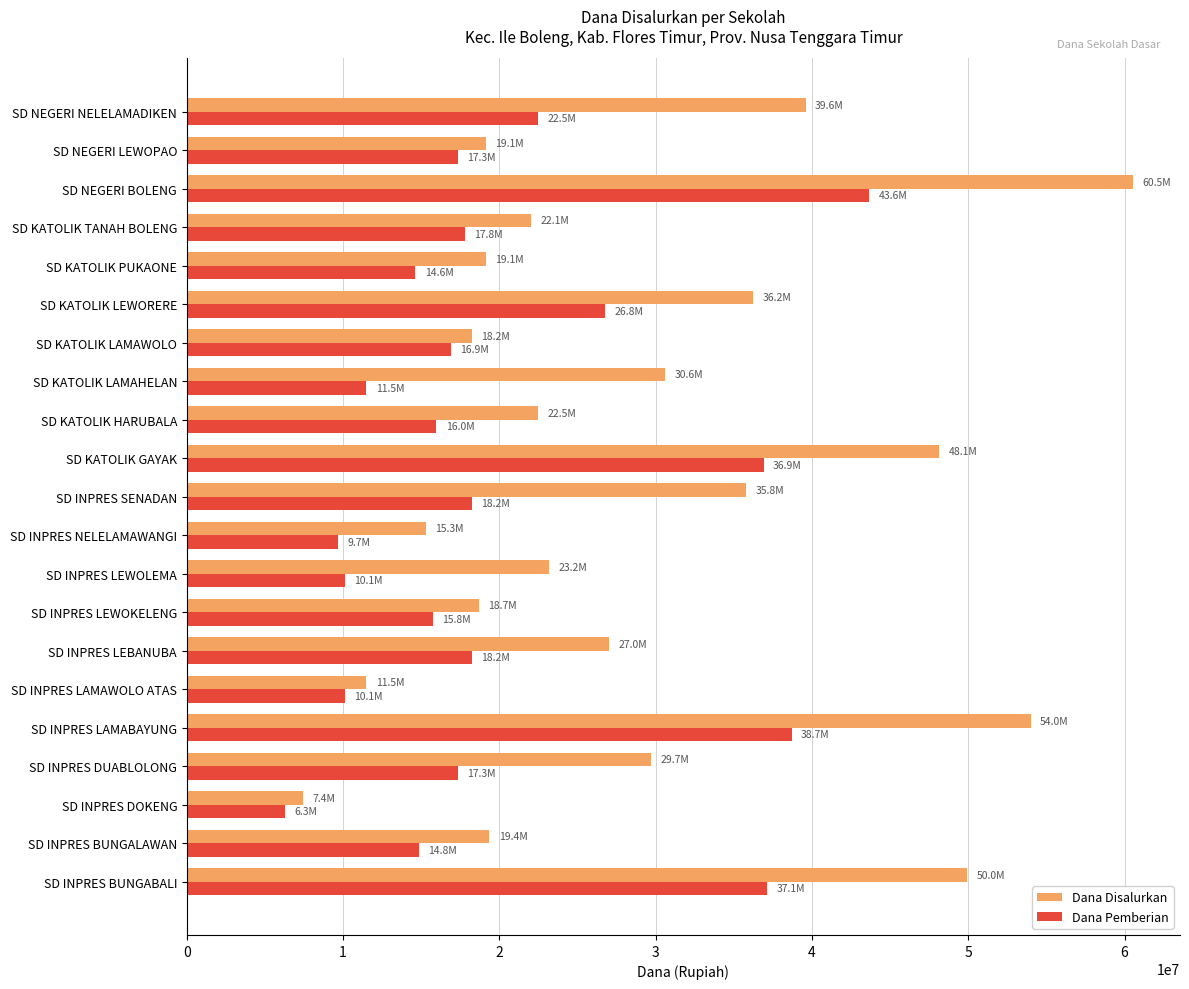

What is the minimum value for Dana Disalurkan?

7425000